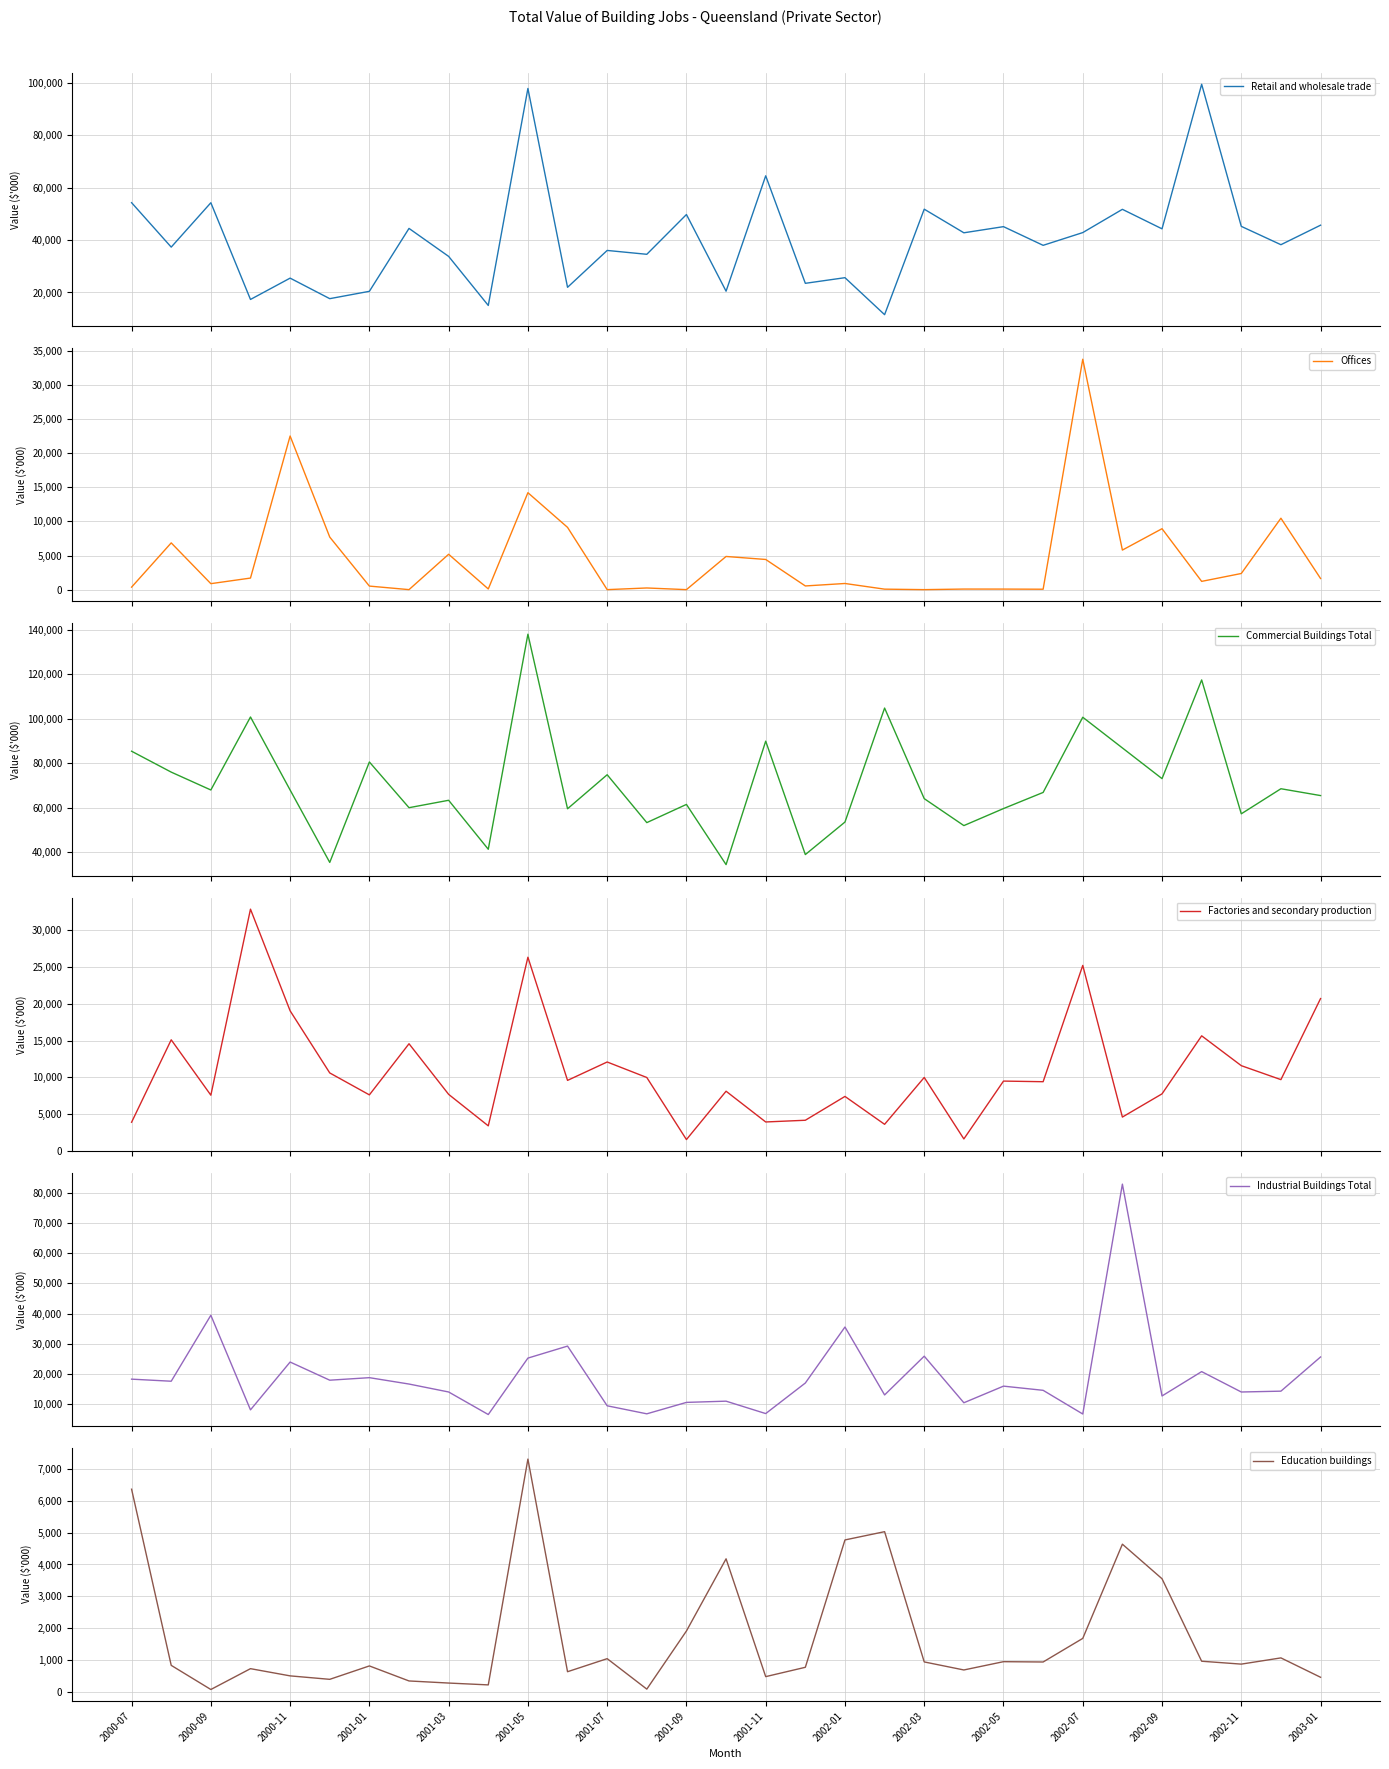

Where is Education buildings nearest to the value 3691?

2002-09